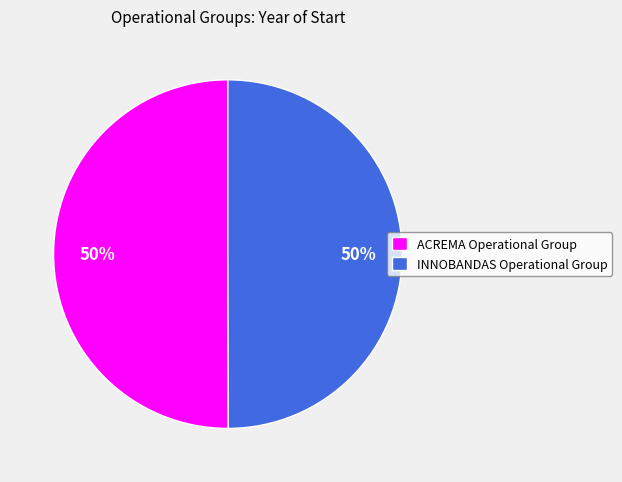

To the nearest percent, what is the combined percentage of INNOBANDAS Operational Group and ACREMA Operational Group?

100%